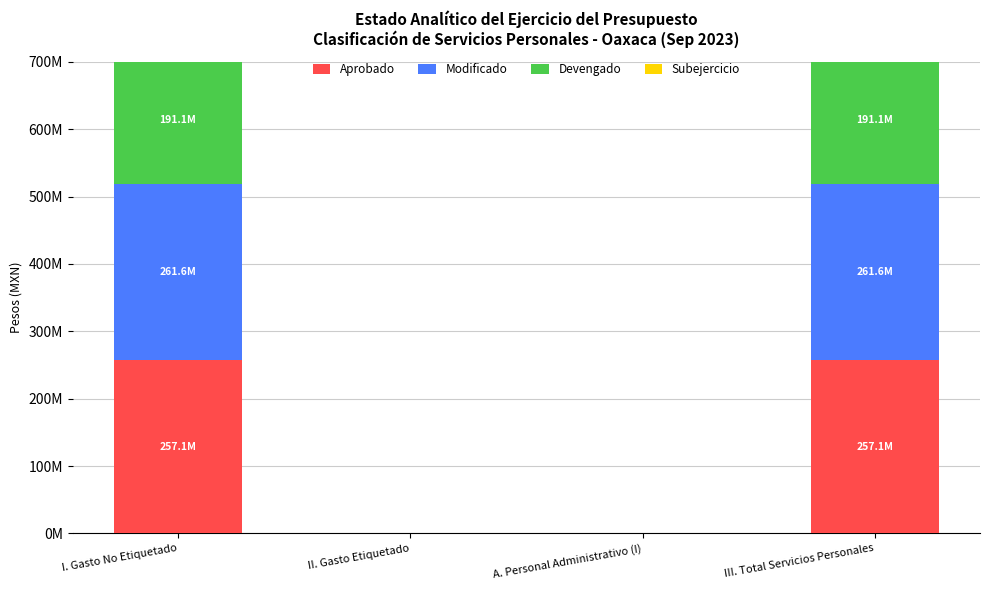

What is the average value of the Devengado series?

95562337.8